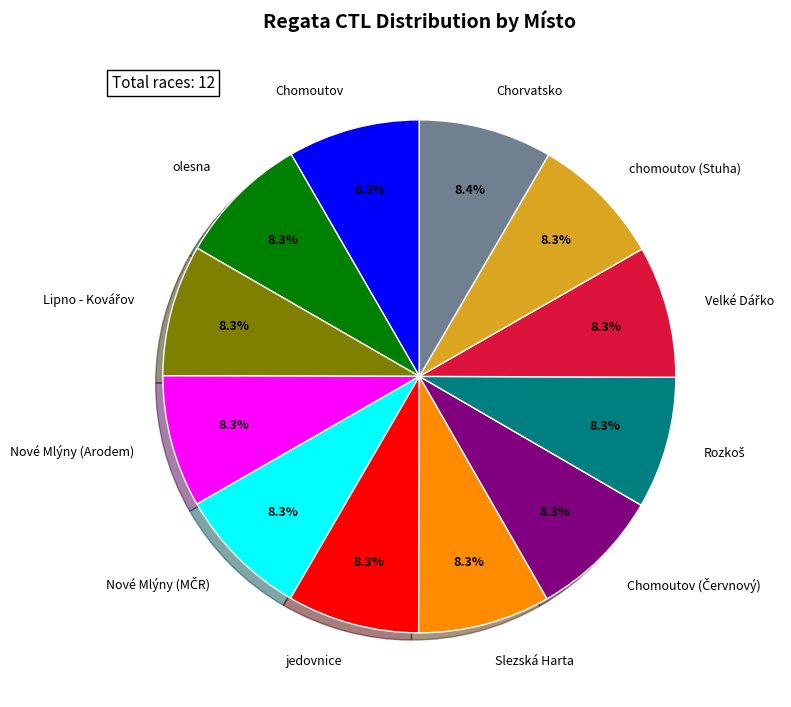

Is it true that jedovnice is 8% of the pie?

True